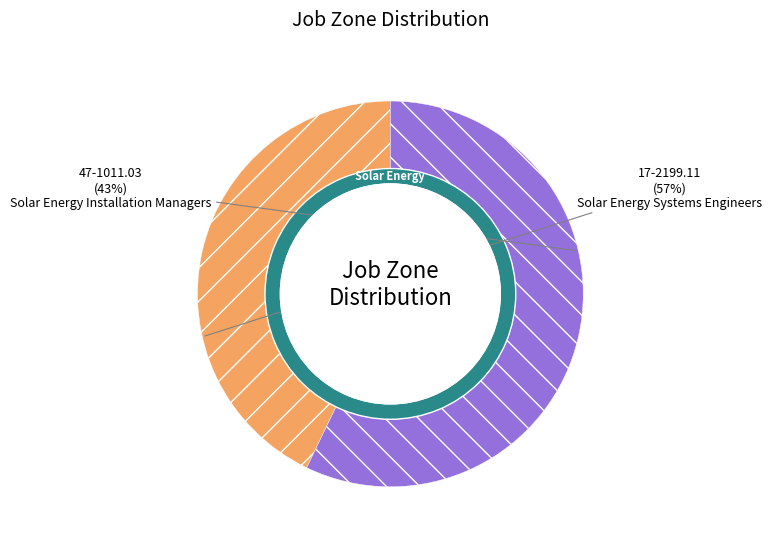

Which slice is the largest?

17-2199.11